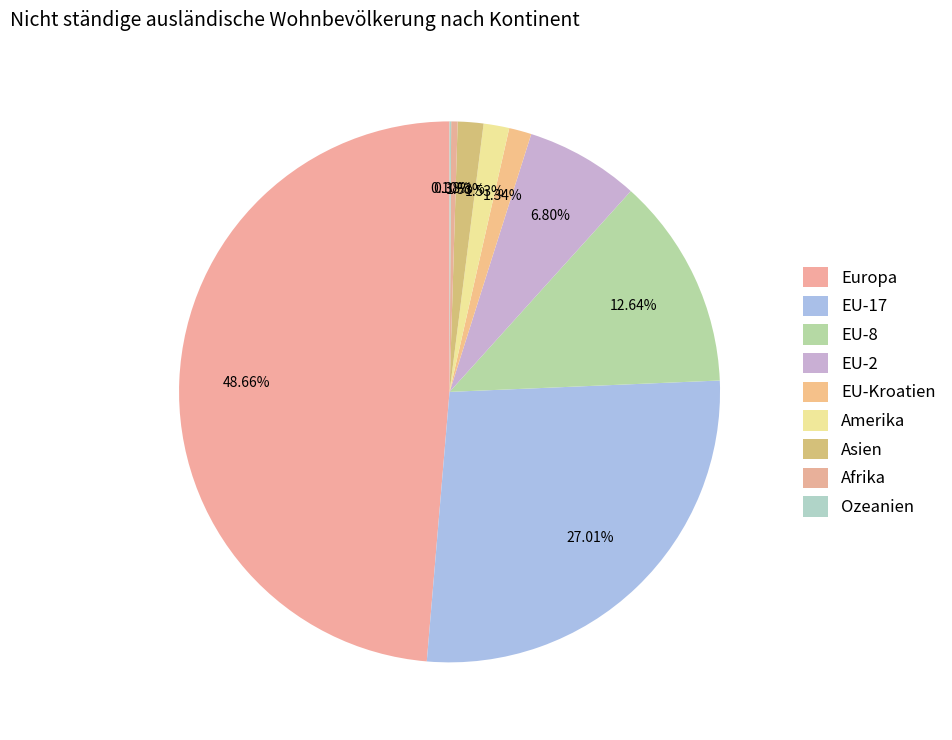

Approximately how many times larger is the value at EU-2 compared to Amerika?

4.4